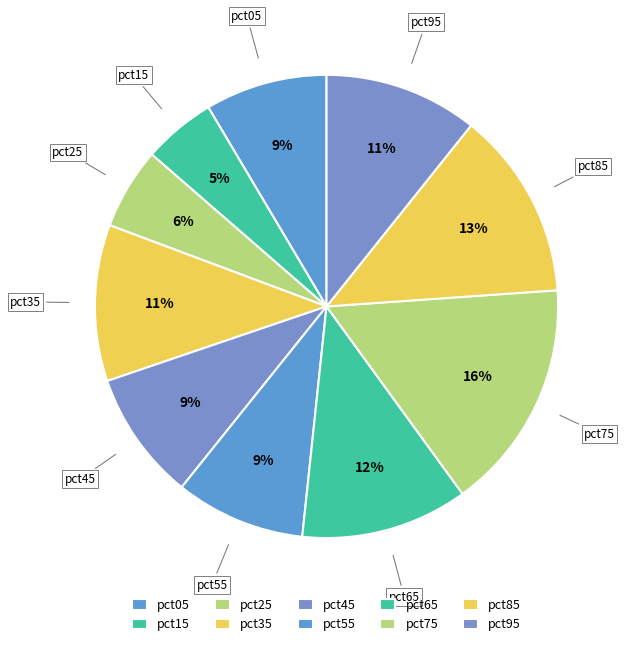

What is the smallest slice in the pie chart?

pct15